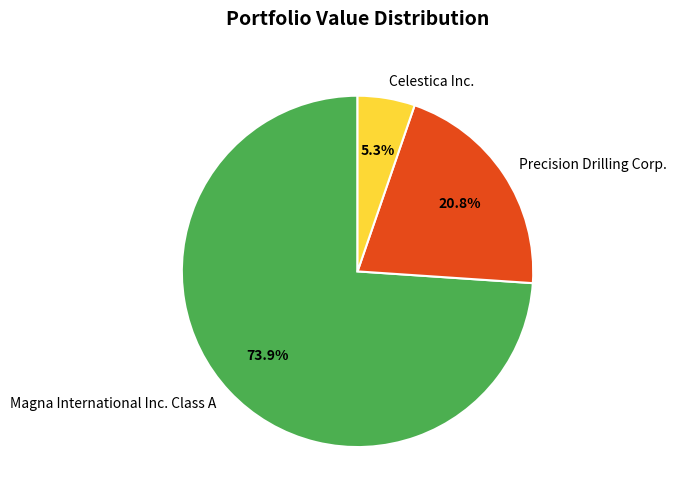

What percentage is the Magna International Inc. Class A slice, to the nearest percent?

74%